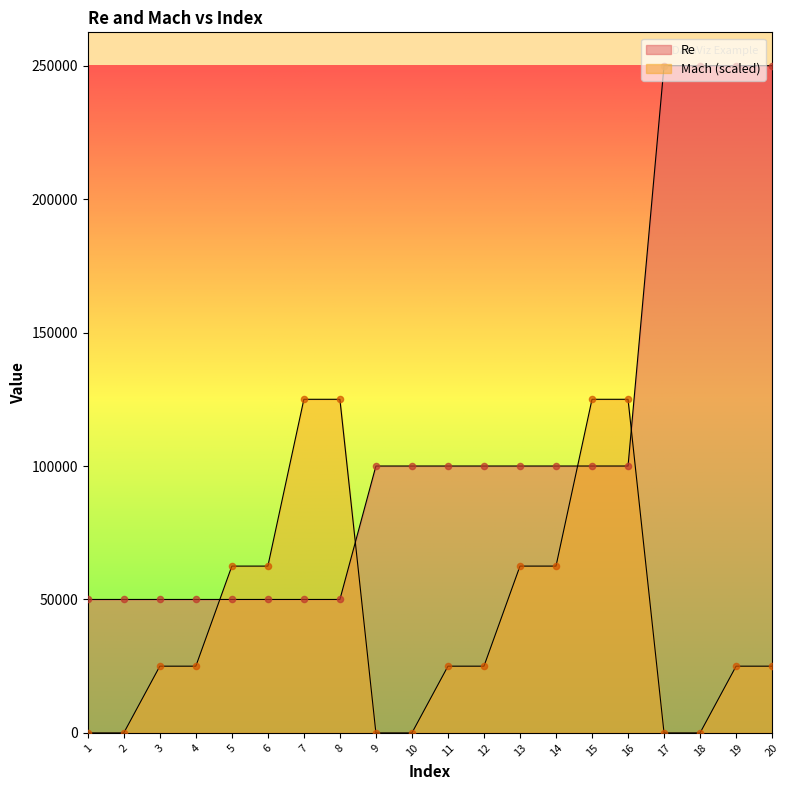

Which series reaches the maximum Y coordinate?

Re